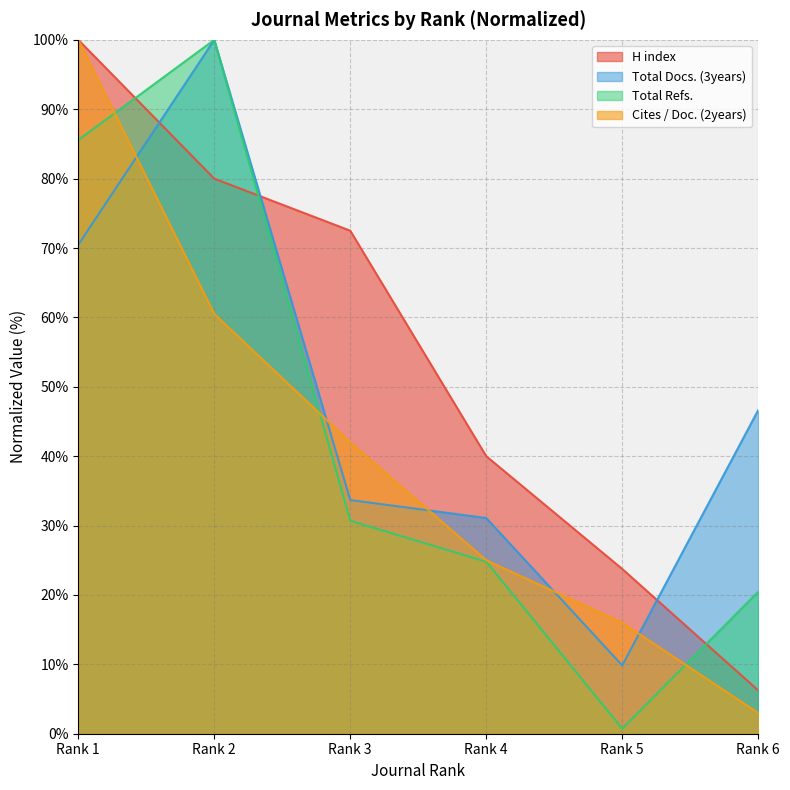

Count the number of data series in this chart.

4